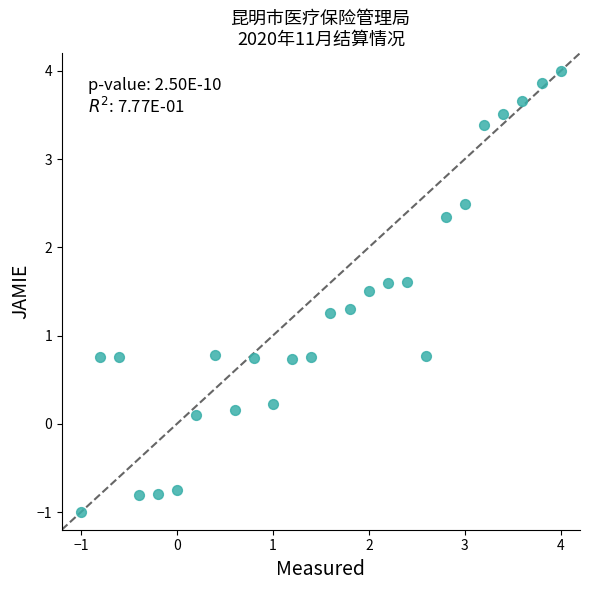

What is the range of X values (max minus min)?

5.0